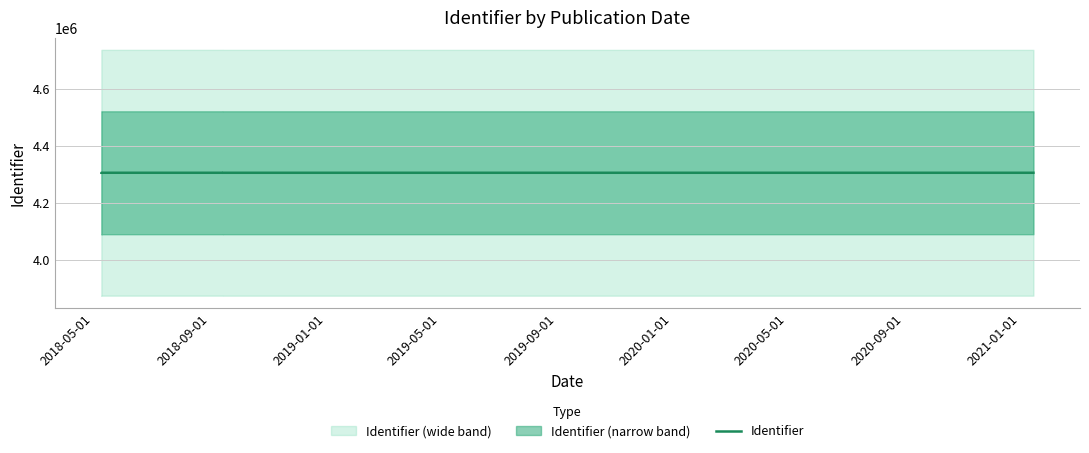

What value does the data have at 2020-01-01?

4304908